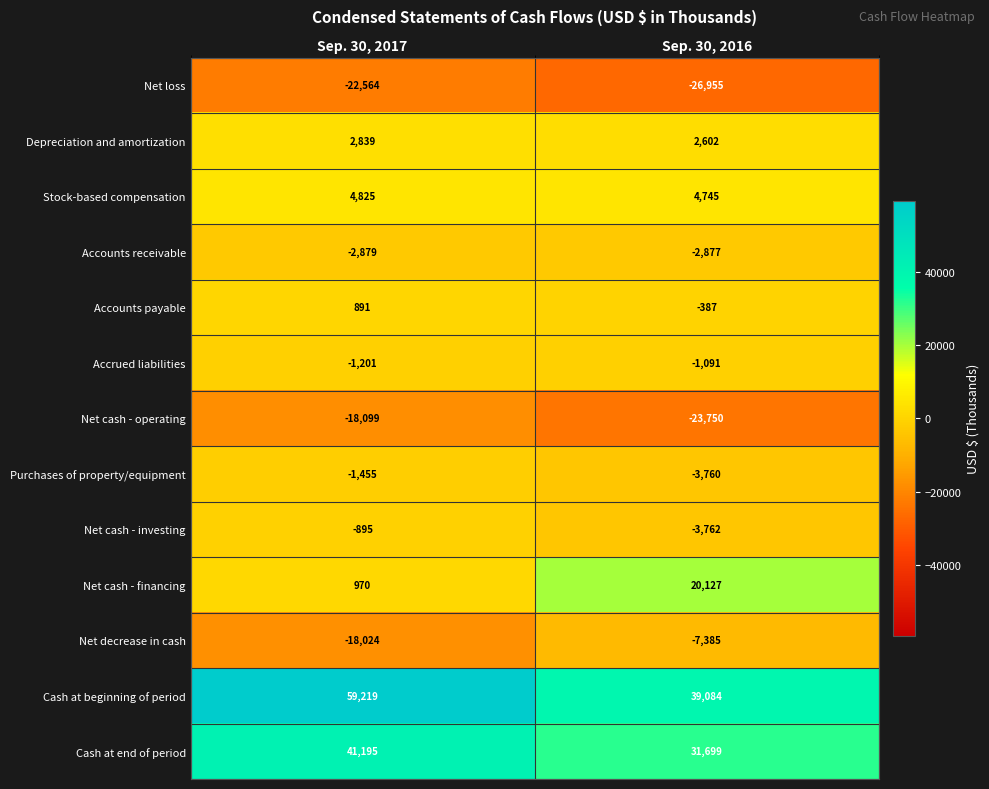

How many series are shown in this chart?

13